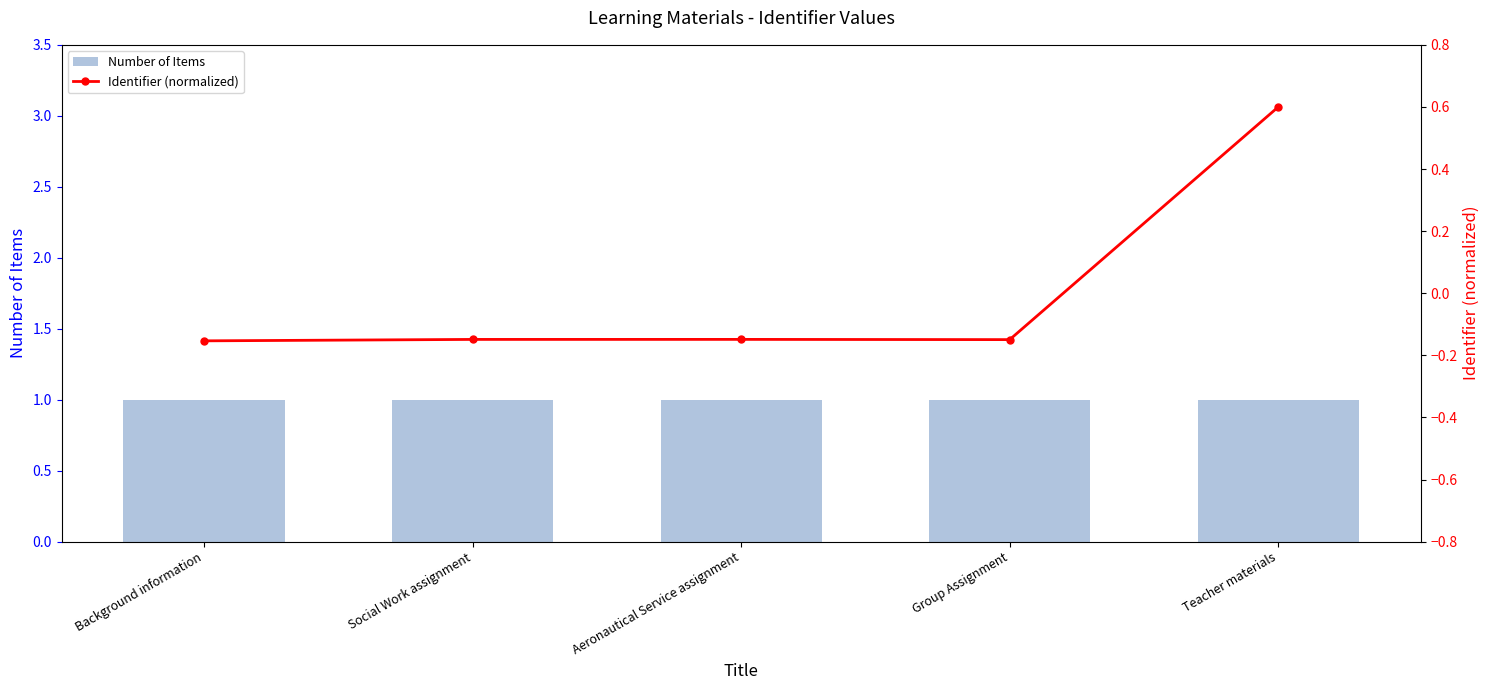

What position from the right is Group Assignment?

2